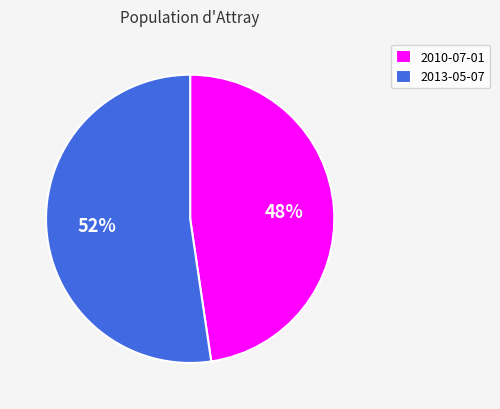

Approximately how many times larger is the value at 2010-07-01 compared to 2013-05-07?

0.9